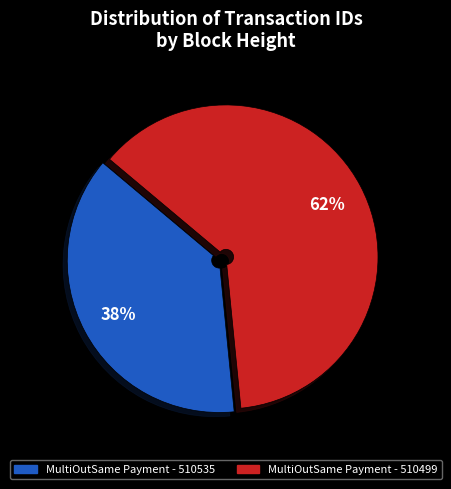

Which slice represents more than half of the pie?

MultiOutSame Payment - 510499